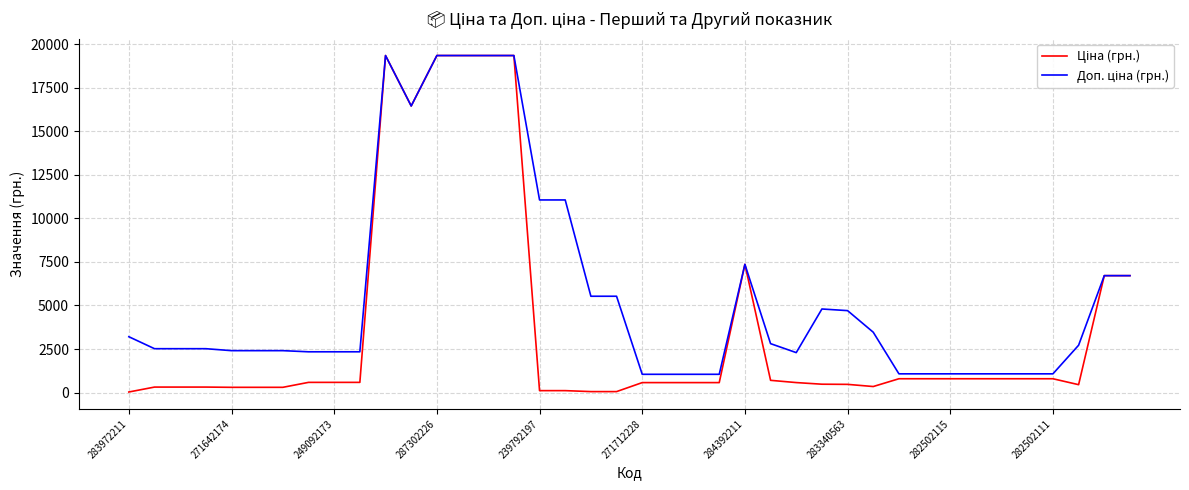

Does the chart display data point markers on the line(s)?

No